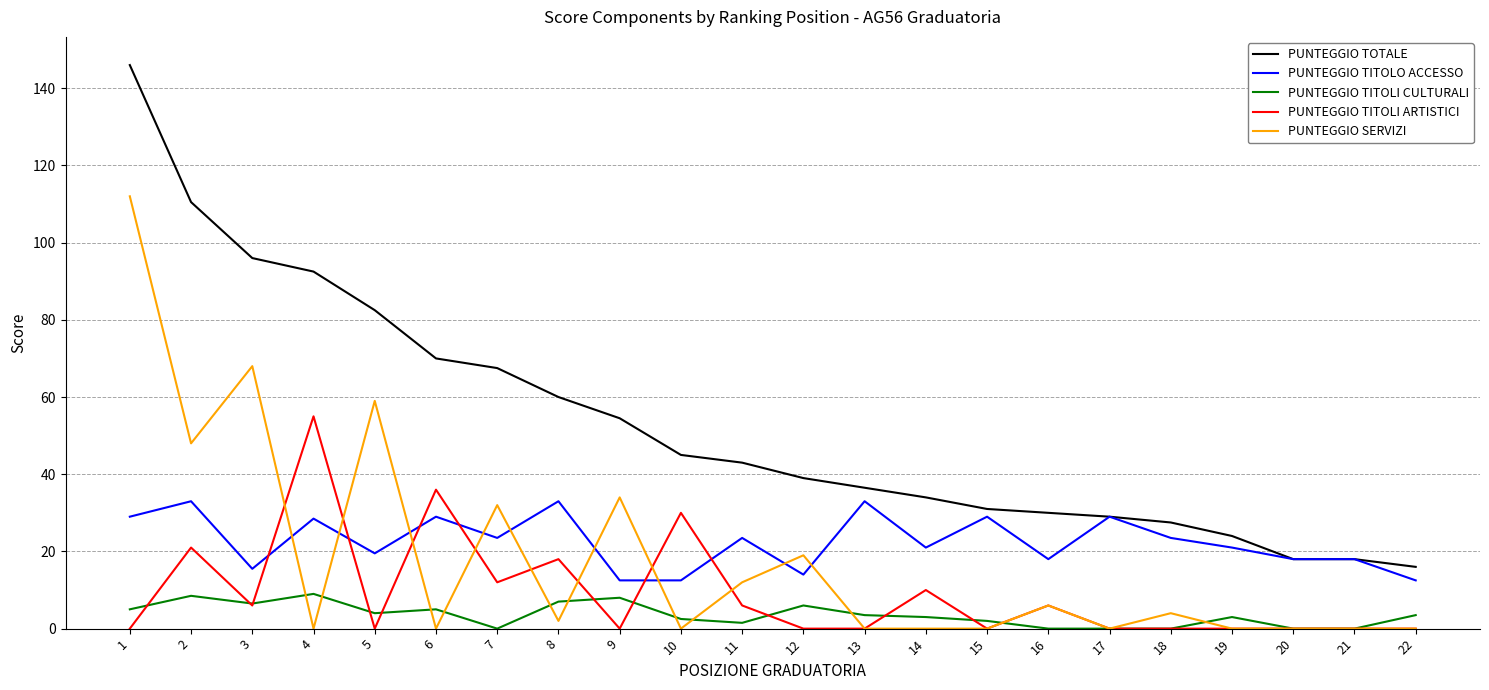

Rank the series by their maximum value, from highest to lowest.

PUNTEGGIO TOTALE, PUNTEGGIO SERVIZI, PUNTEGGIO TITOLI ARTISTICI, PUNTEGGIO TITOLO ACCESSO, PUNTEGGIO TITOLI CULTURALI